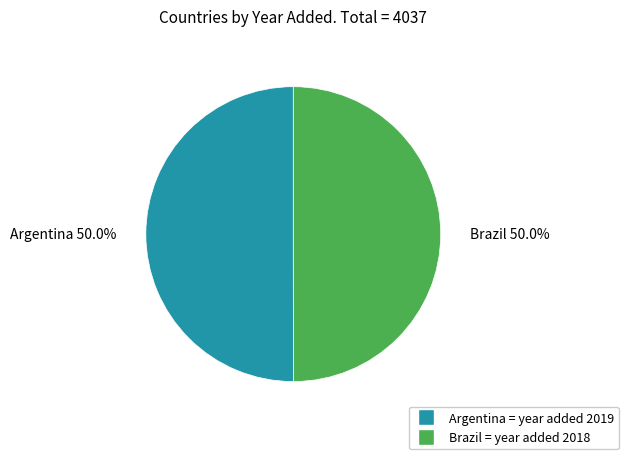

Count the number of slices in the pie.

2